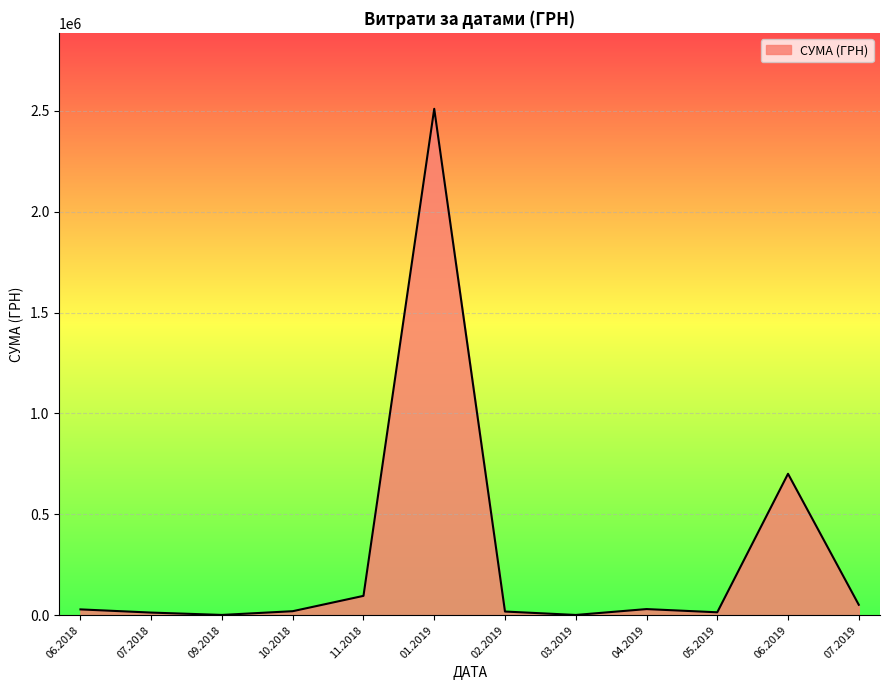

What is the maximum value shown in the chart?

2510363.7